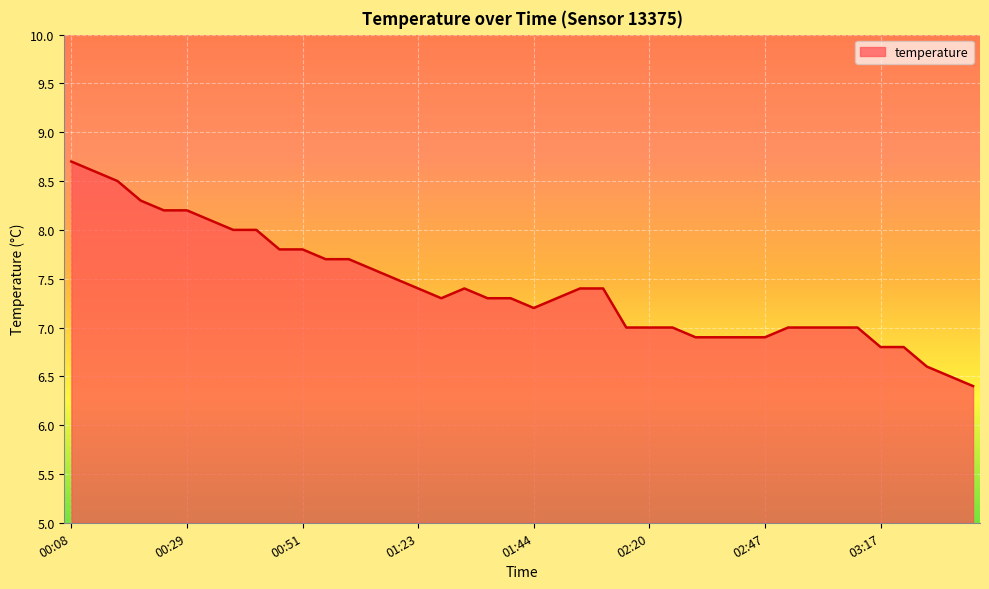

What is the minimum value shown in the chart?

6.4